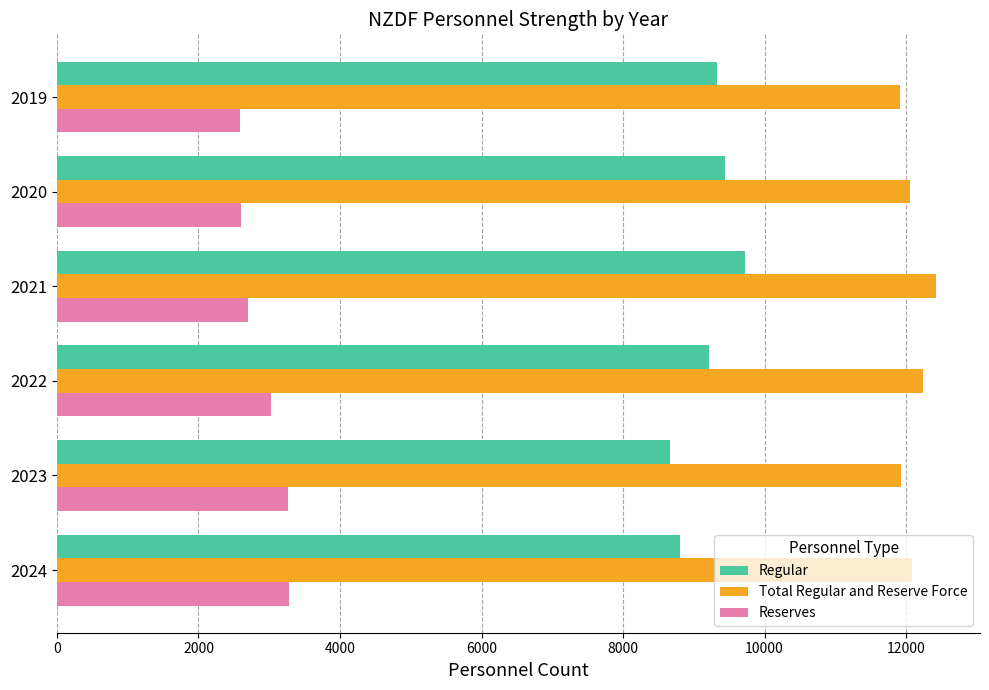

The value of Regular at 2020 is 9447. True or false?

True